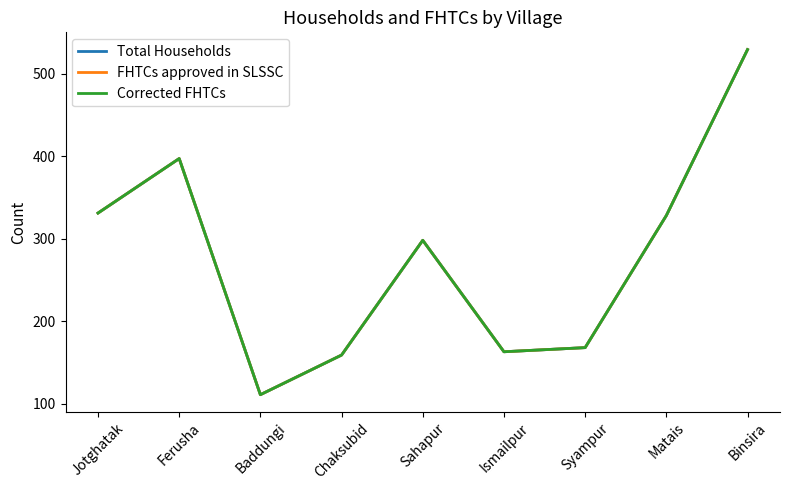

Does the chart have visible grid lines?

No